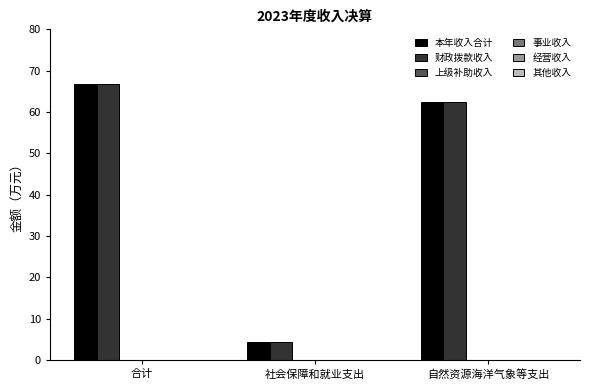

True or false: 其他收入 has a value of 0.0 at 合计.

False